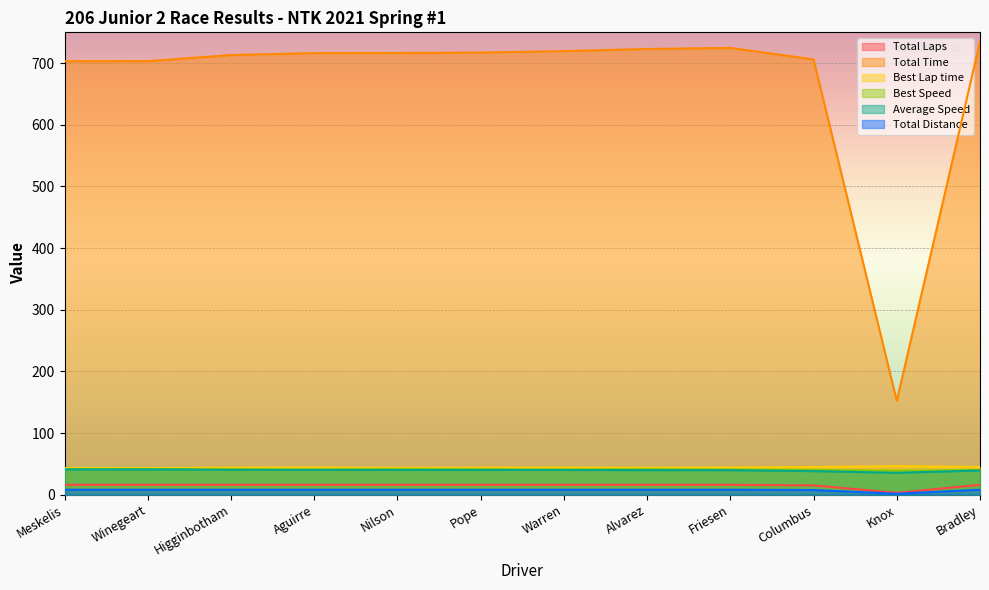

Read the Best Speed value at Winegeart.

41.7